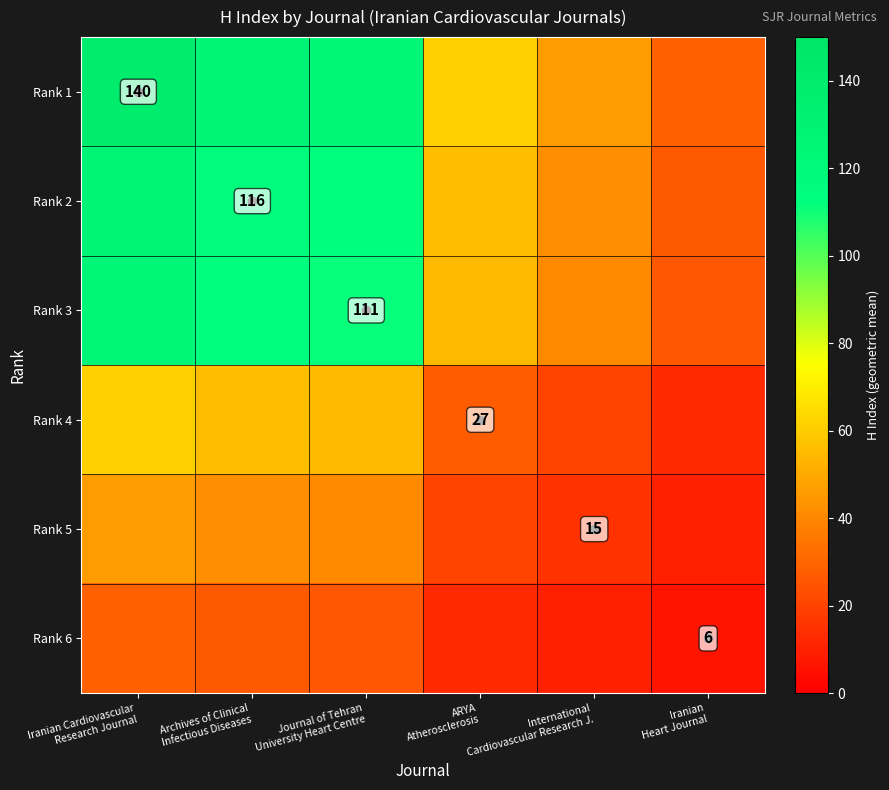

What is the minimum value shown in the chart?

6.0